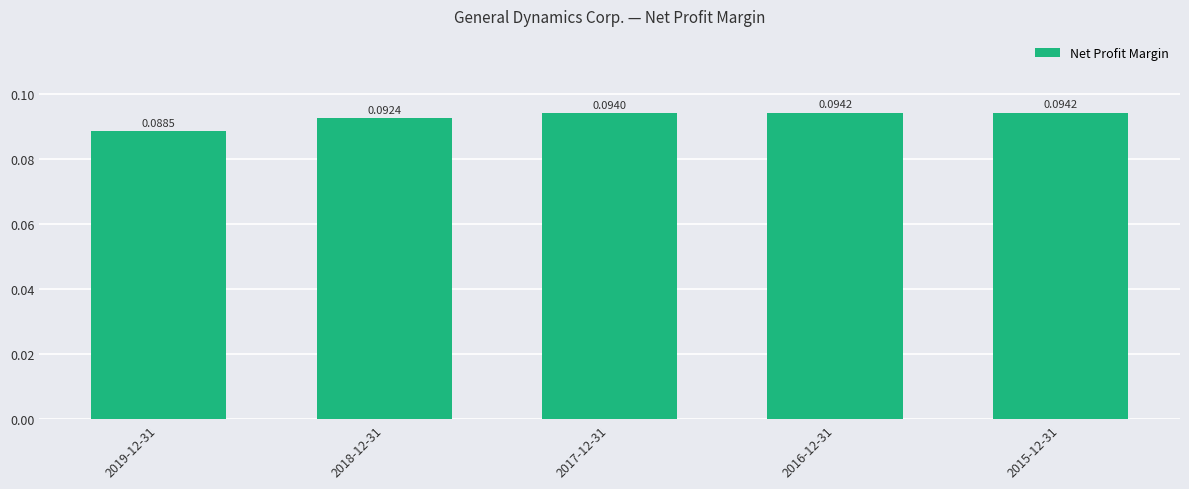

Between 2016-12-31 and 2017-12-31, which is larger?

2016-12-31